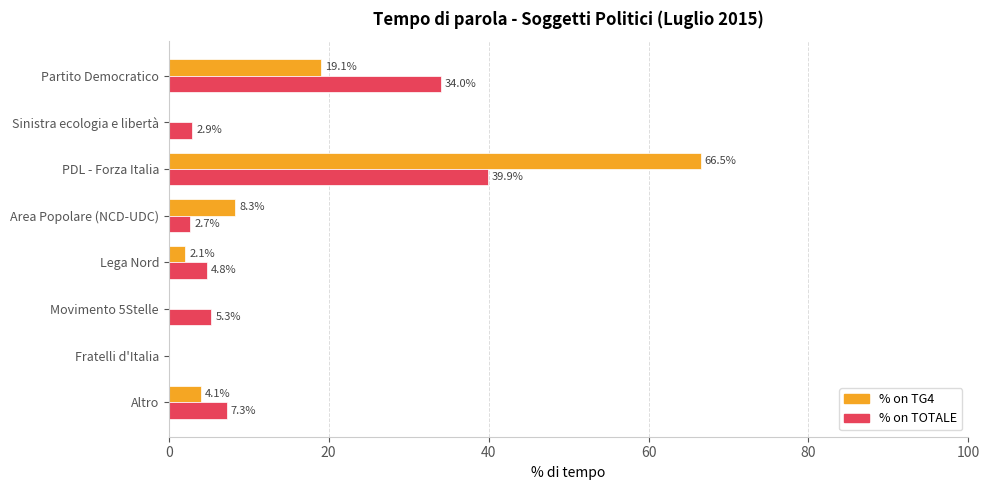

At which label does % on TOTALE reach its peak?

PDL - Forza Italia